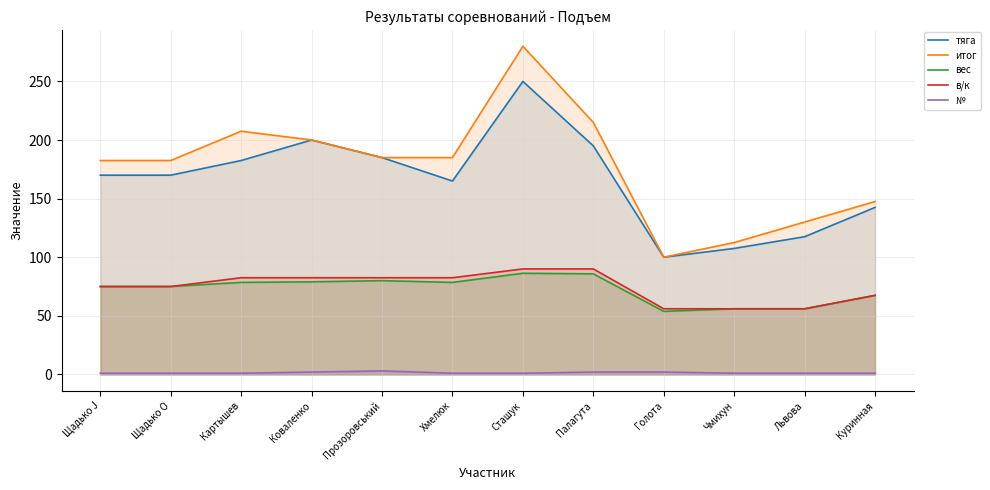

Reading left to right, list all the values displayed in this chart.

тяга: 170.0	170.0	182.5	200.0	185.0	165.0	250.0	195.0	100.0	107.5	117.5	142.5
итог: 182.5	182.5	207.5	200.0	185.0	185.0	280.0	215.0	100.0	112.5	130.0	147.5
вес: 75.0	75.0	78.5	79.0	80.0	78.5	86.3	85.8	53.8	56.0	56.0	67.4
в/к: 75.0	75.0	82.5	82.5	82.5	82.5	90.0	90.0	56.0	56.0	56.0	67.5
№: 1.0	1.0	1.0	2.0	3.0	1.0	1.0	2.0	2.0	1.0	1.0	1.0